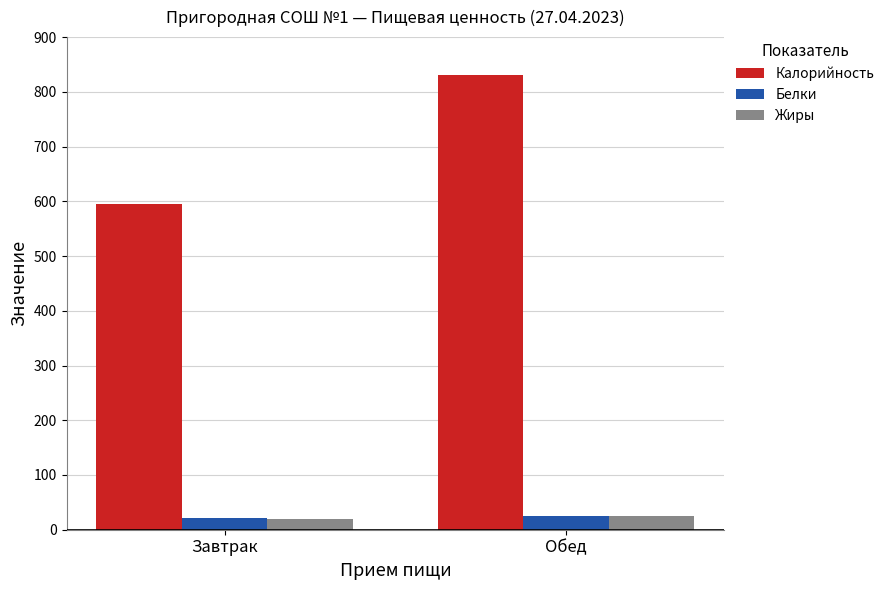

Which category has the highest value in the Калорийность series?

Обед